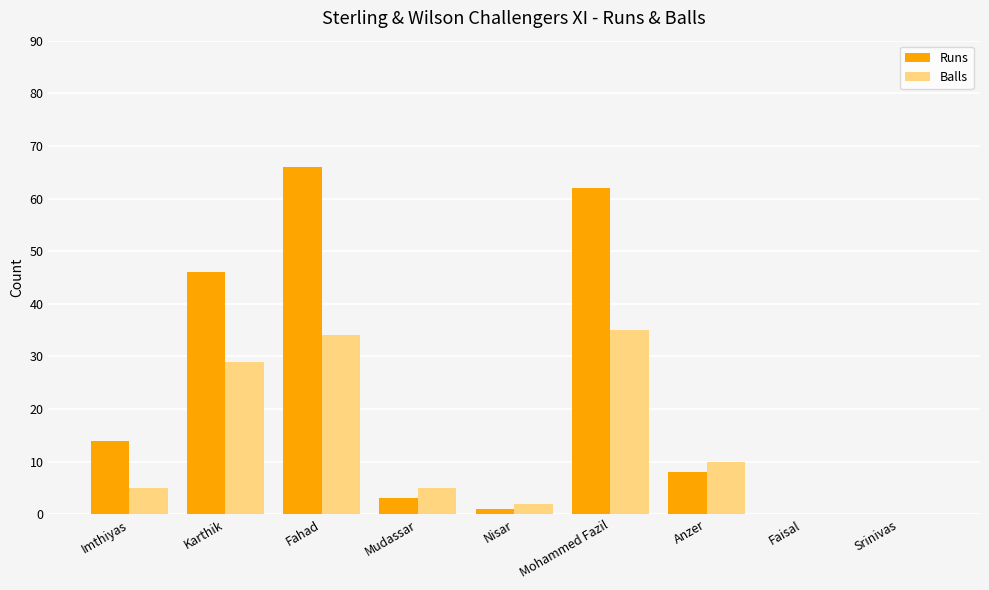

How many data points does each series have?

9